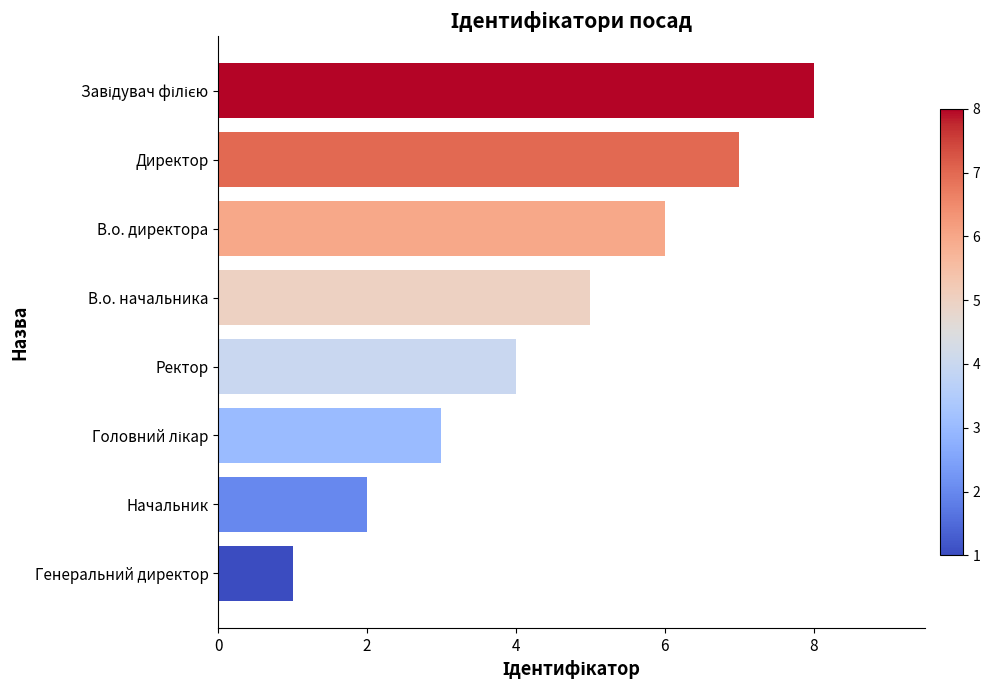

The value at Начальник is 4. True or false?

False